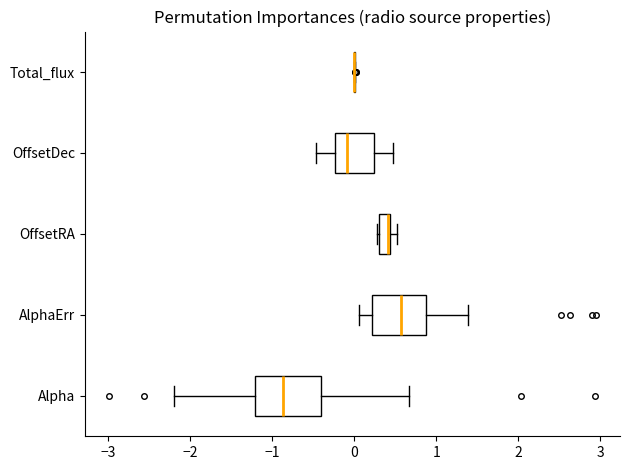

Which box is the widest, from its left edge to its right edge?

Alpha